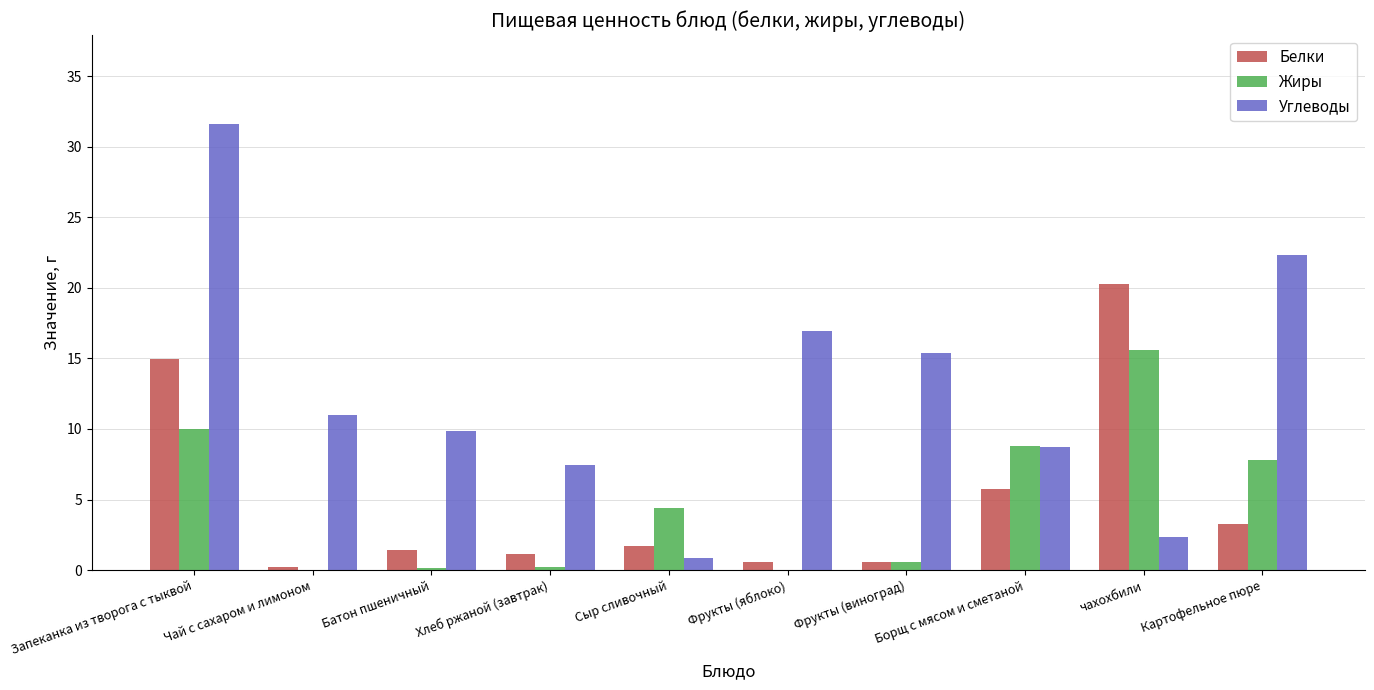

What is the difference between the Жиры values at Хлеб ржаной (завтрак) and Борщ с мясом и сметаной?

8.6